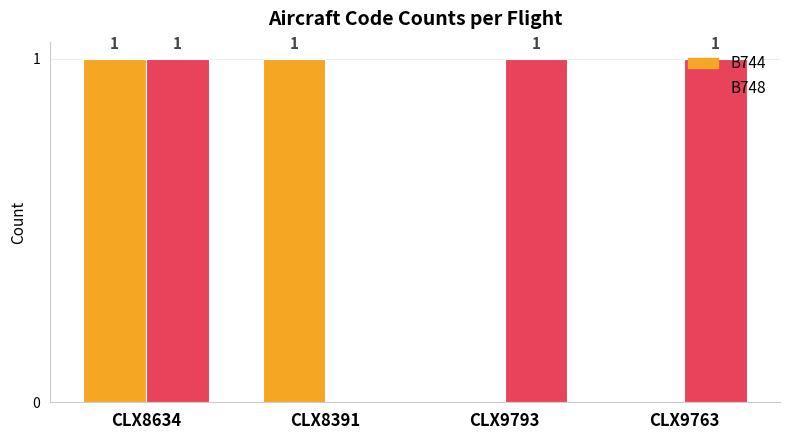

Which series has the largest total across all categories?

B748